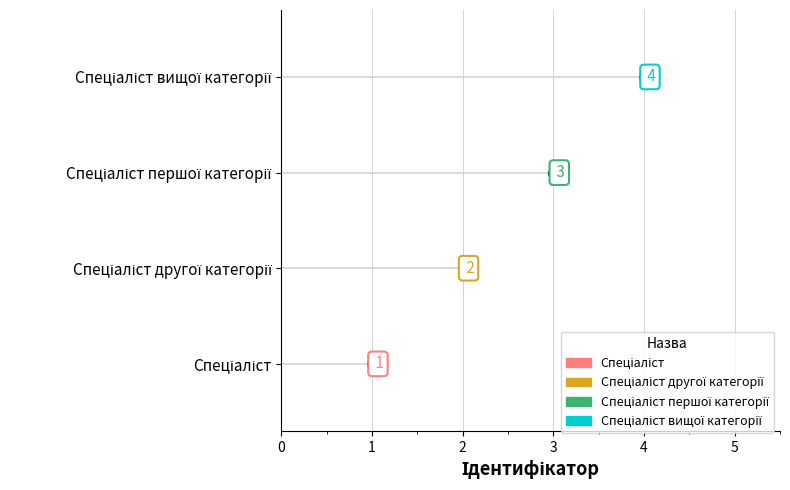

What is the change in value from Спеціаліст to Спеціаліст другої категорії?

+1